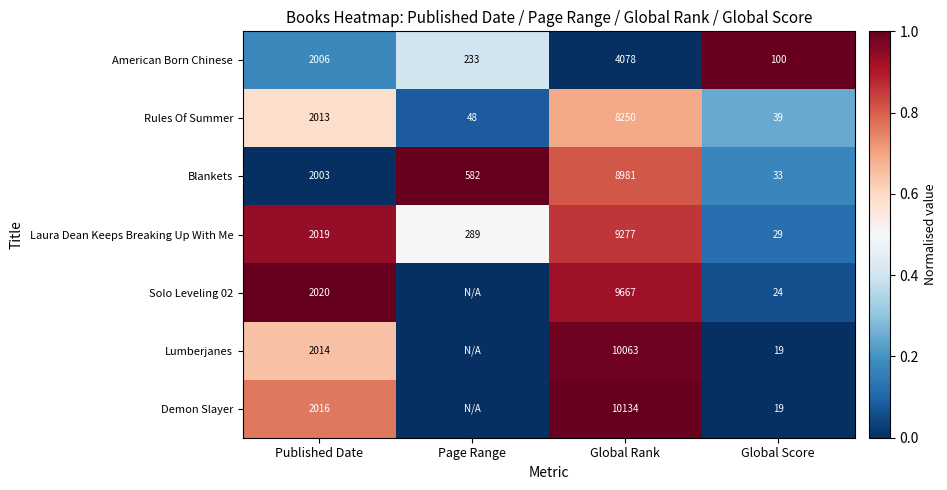

True or false: Solo Leveling 02 has a value of 9667 at Global Rank.

True